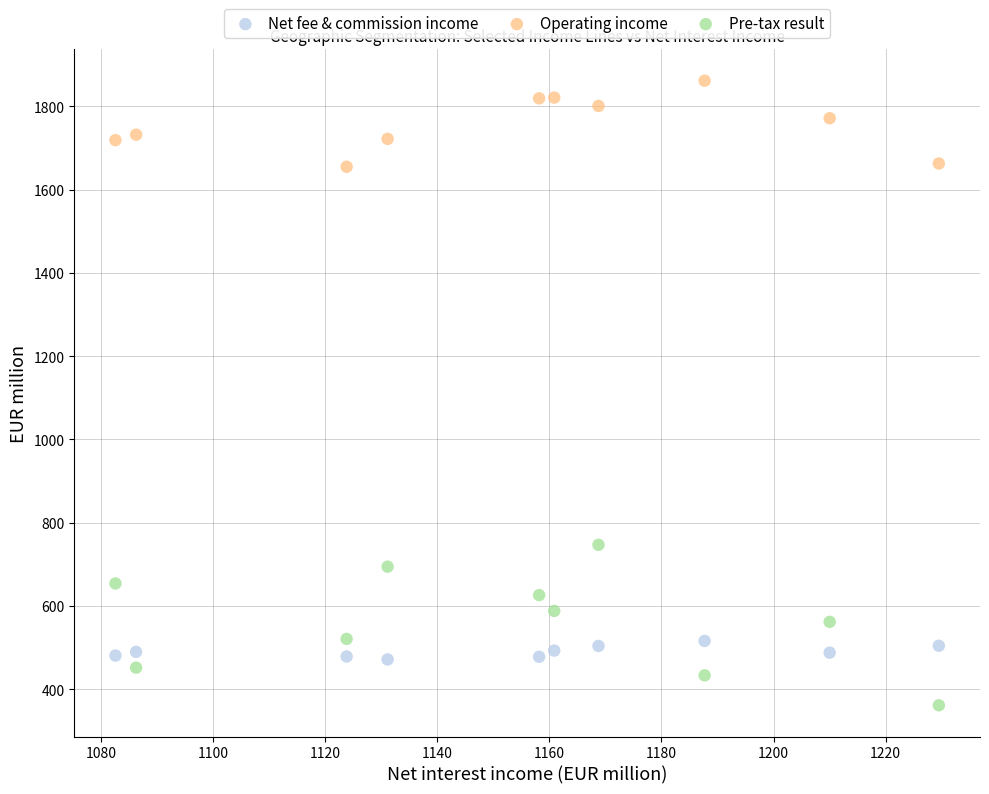

Which series has the largest Y range (max minus min)?

Pre-tax result